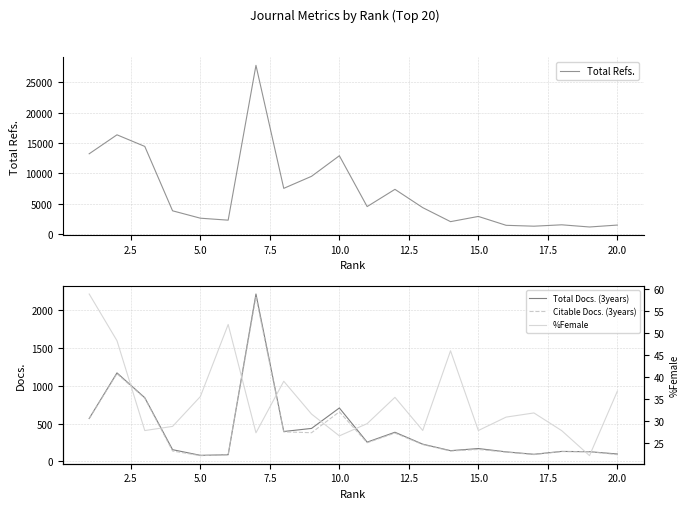

How many data points in Citable Docs. (3years) are above 222?

9